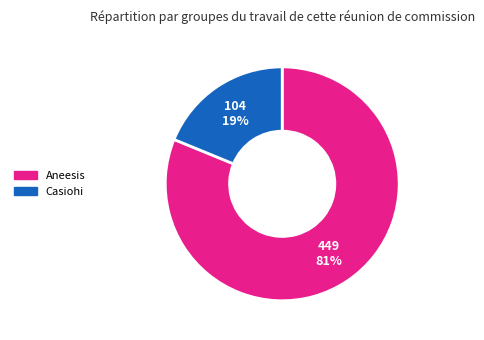

To the nearest percent, what percentage of the pie is Aneesis?

81%